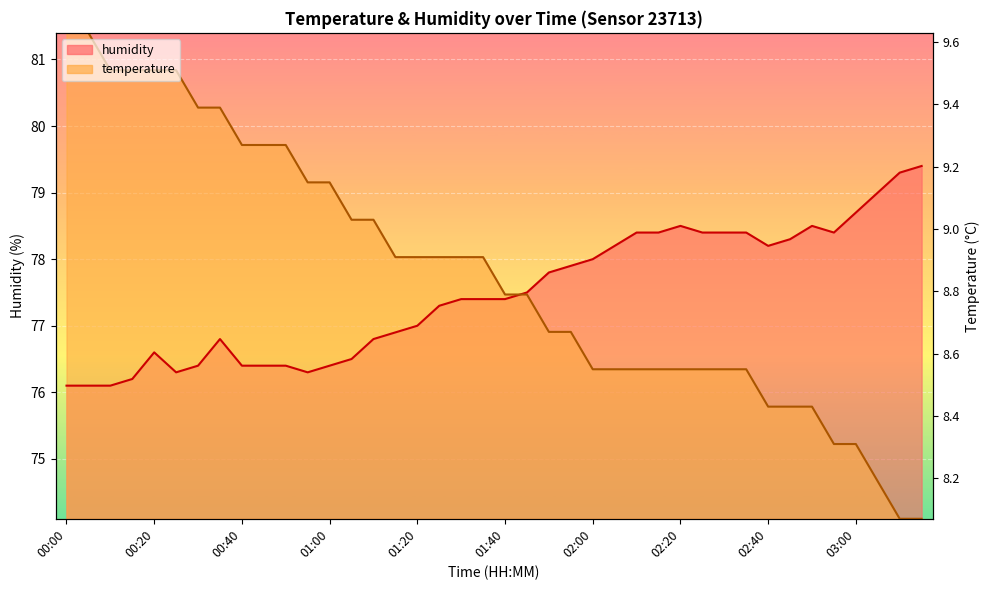

What is the label of the 2nd point from the left?

00:05